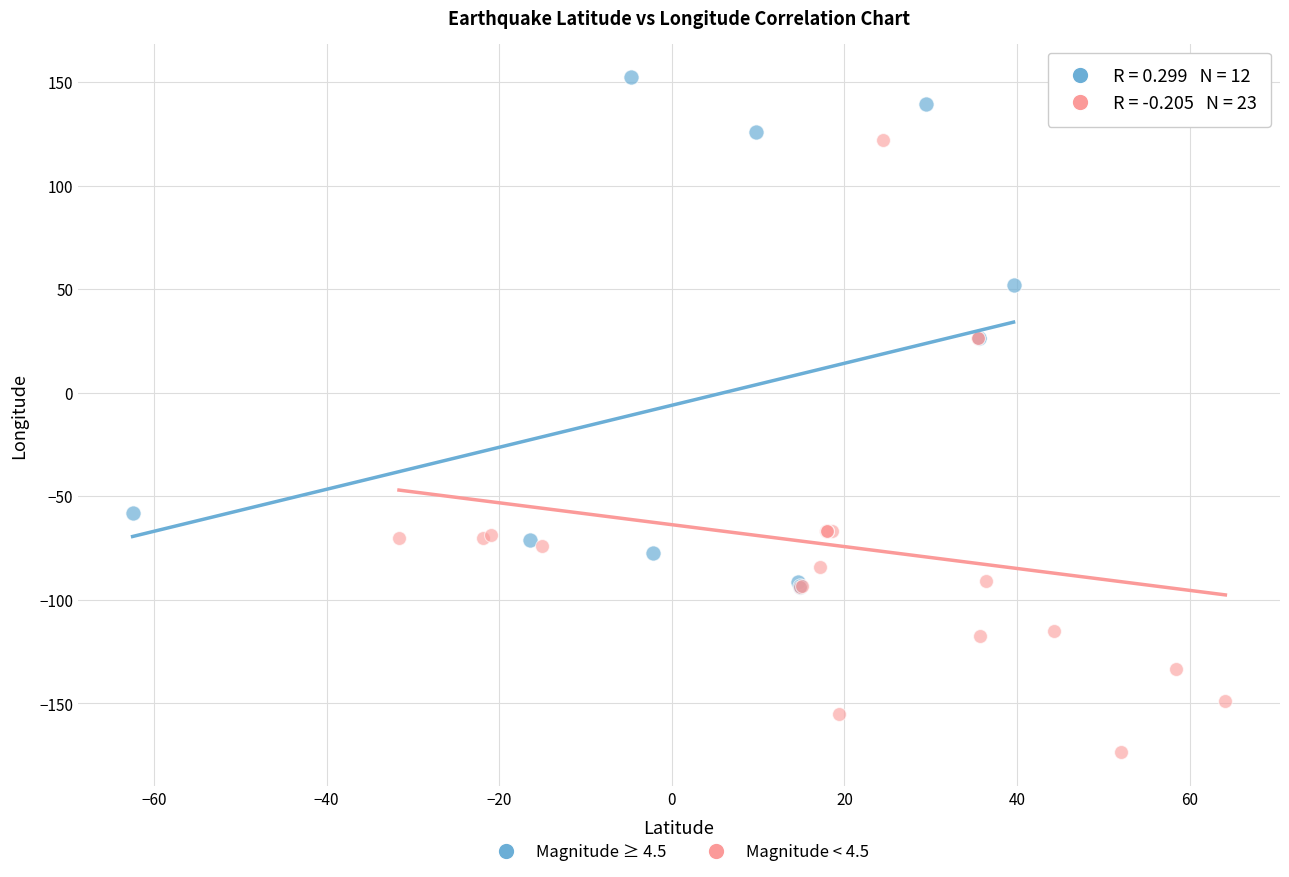

Which series contains the highest Y value?

Magnitude ≥ 4.5